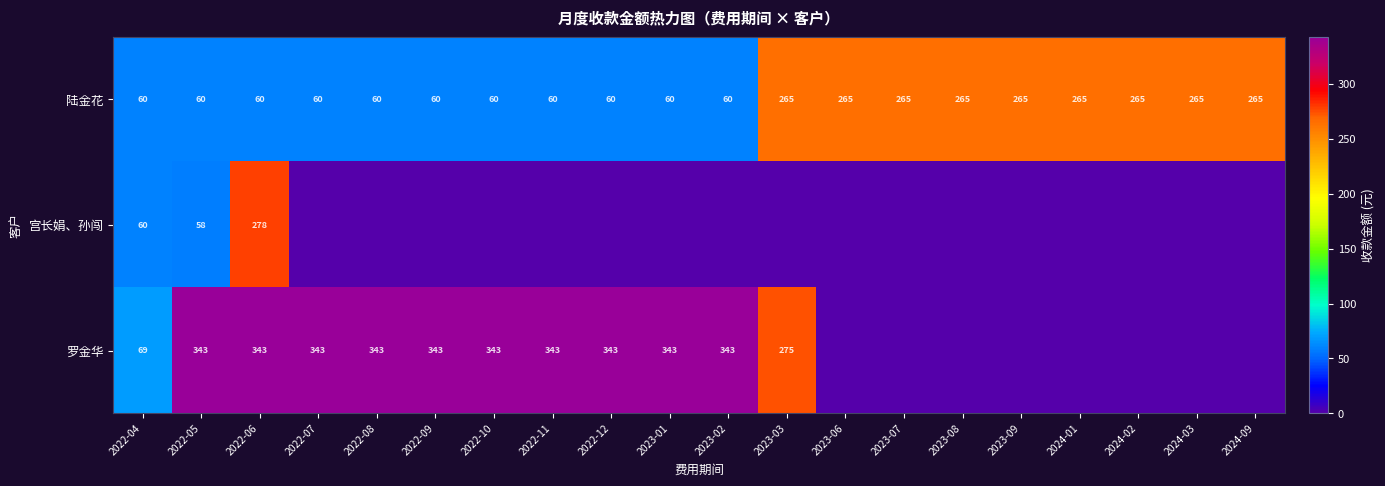

What is the lowest value of the 陆金花 series?

60